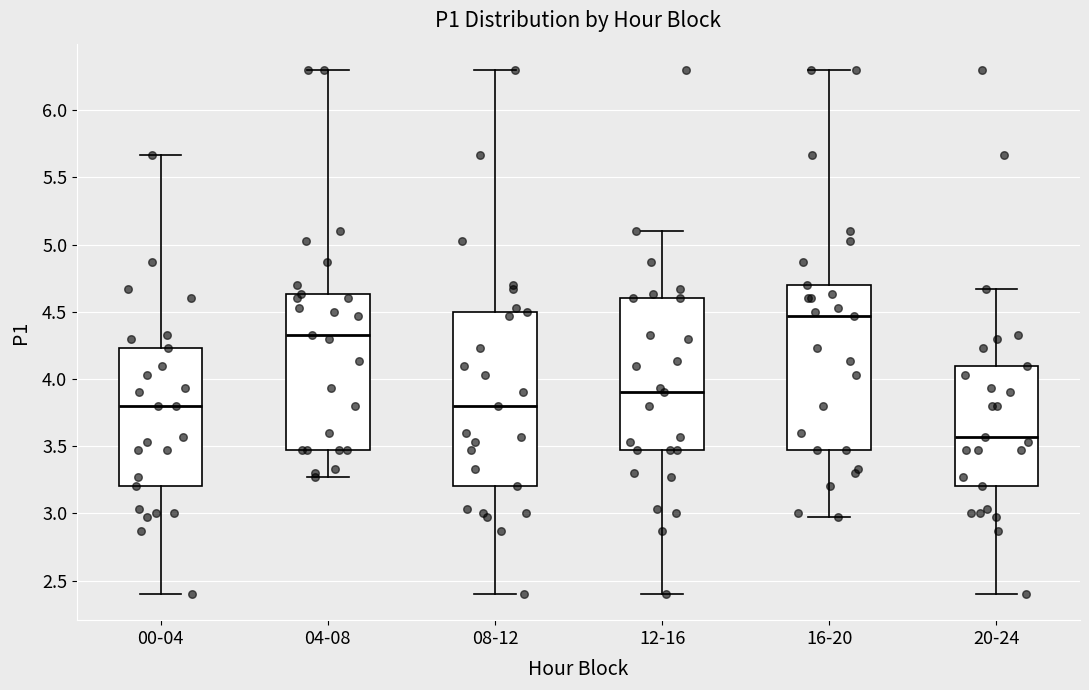

Reading left to right, read every box against the y-axis: the position of its median line, the range the box covers, and the ends of its whiskers. The values are not printed on the chart, so give them approximately, as read against the axis.

00-04: median 3.80, box 3.20 to 4.25, whiskers 2.40 to 5.65
04-08: median 4.35, box 3.45 to 4.65, whiskers 3.25 to 6.30
08-12: median 3.80, box 3.20 to 4.50, whiskers 2.40 to 6.30
12-16: median 3.90, box 3.45 to 4.60, whiskers 2.40 to 5.10
16-20: median 4.45, box 3.45 to 4.70, whiskers 2.95 to 6.30
20-24: median 3.55, box 3.20 to 4.10, whiskers 2.40 to 4.65